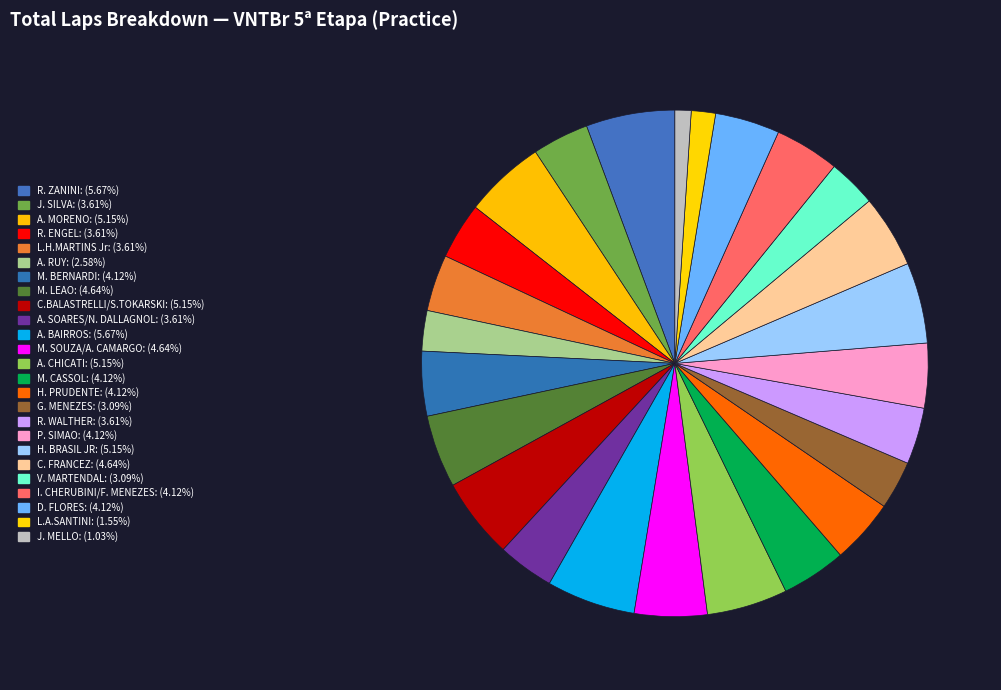

Is it true that A. BAIRROS is 6% of the pie?

True